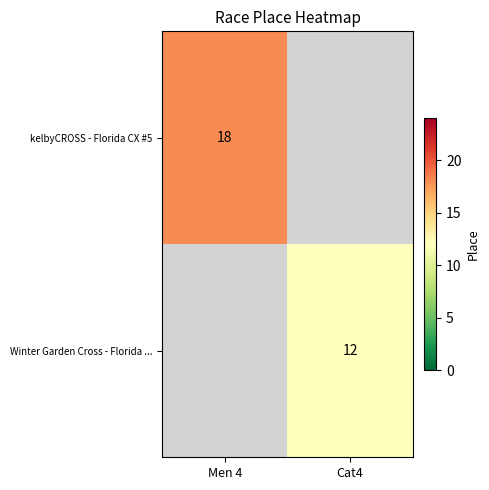

How many categories are shown in the chart?

2